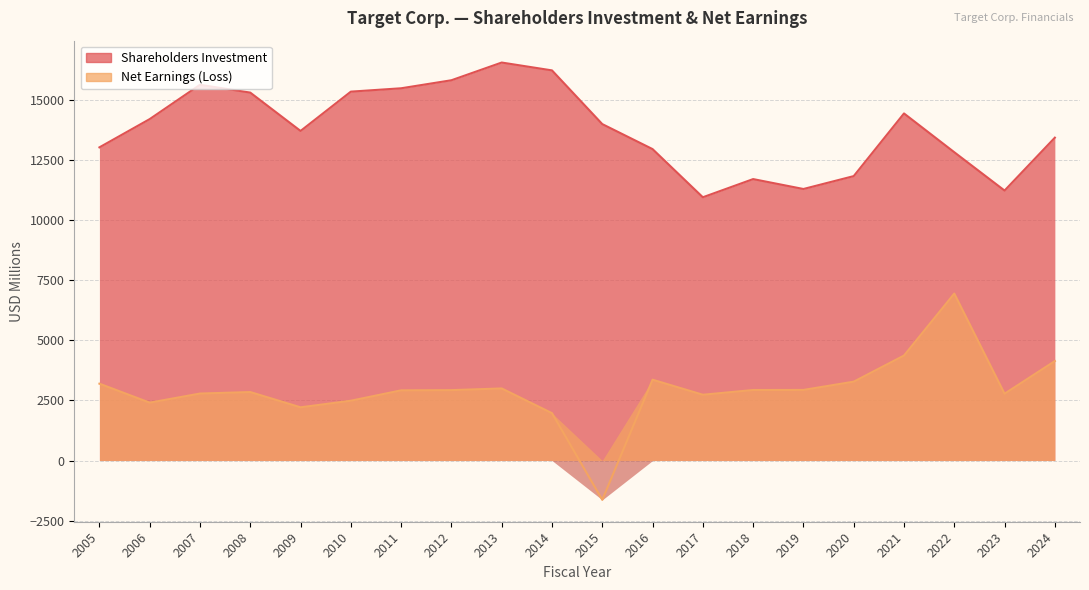

Which category has the lowest value in the Net Earnings (Loss) series?

2015